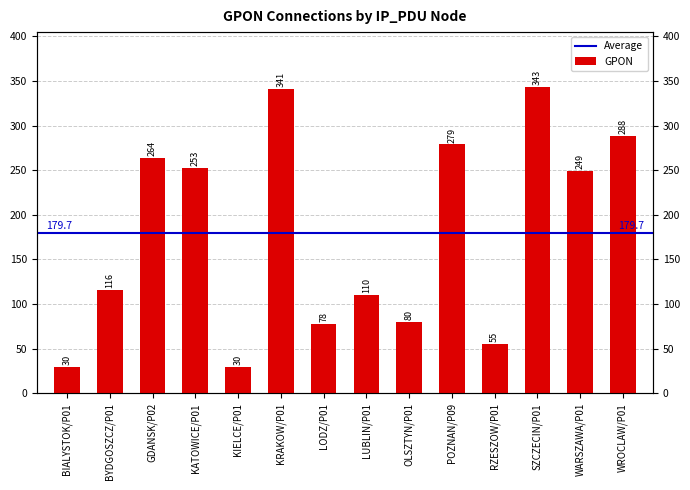

The value at GDANSK/P02 is 264. True or false?

True